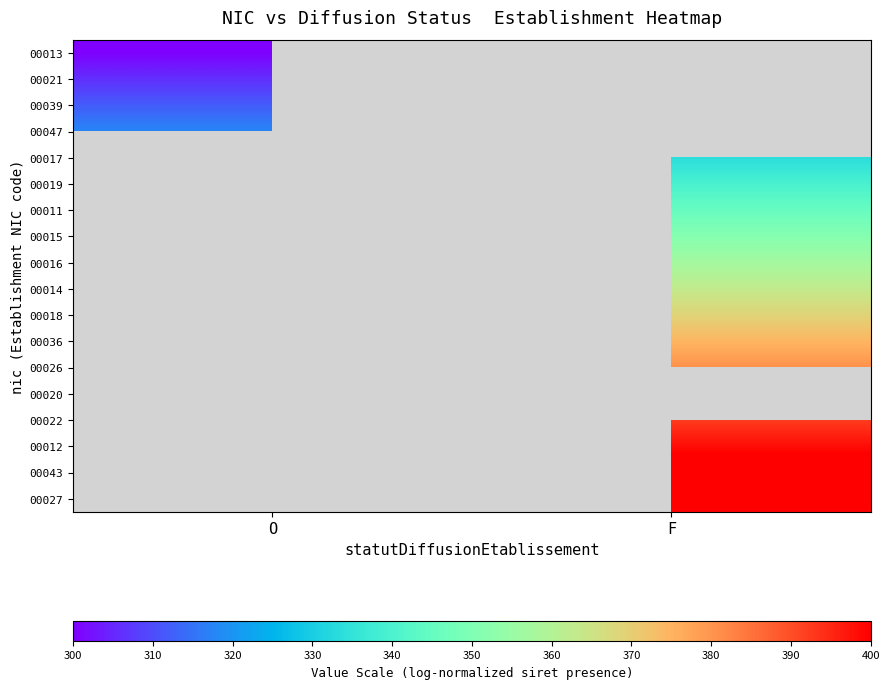

What is the smallest value displayed?

300.0